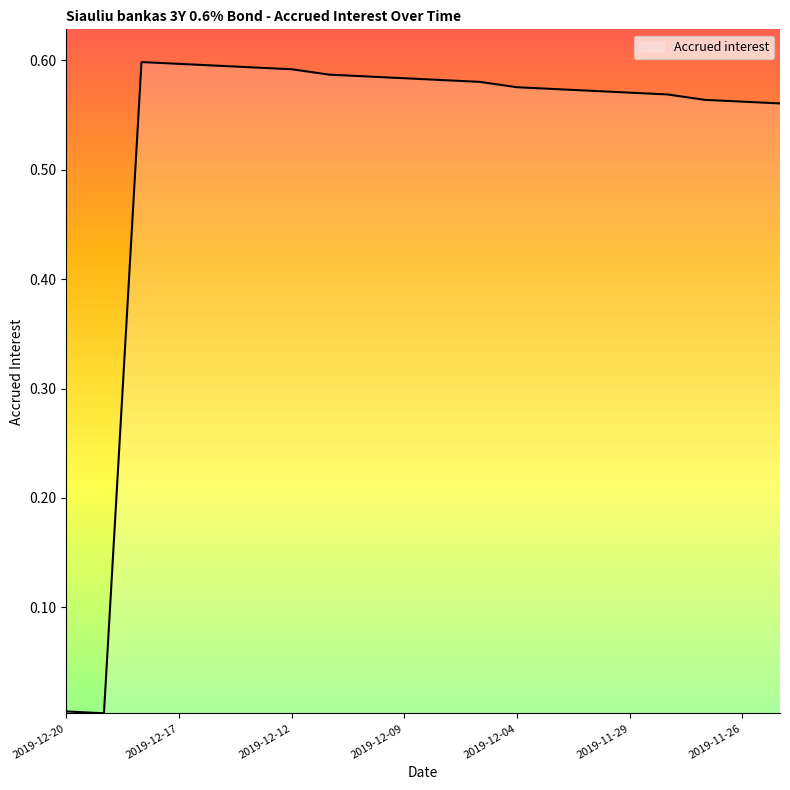

Does the chart display data point markers on the line(s)?

No